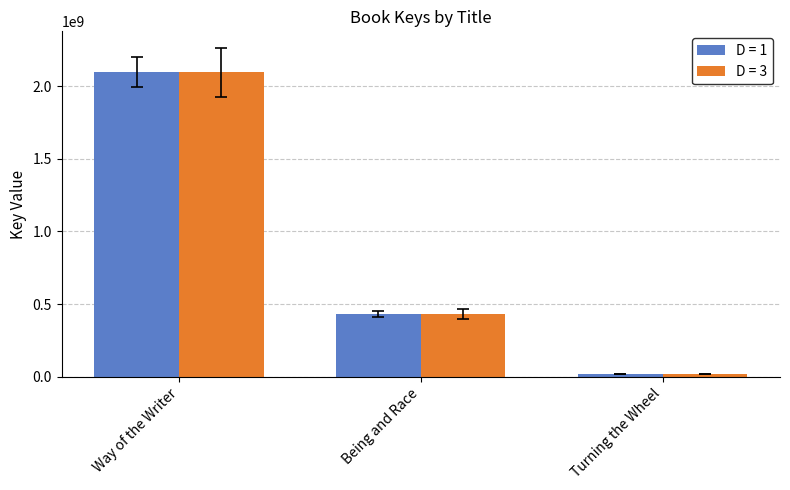

What is the lowest value of the D = 3 series?

18850606